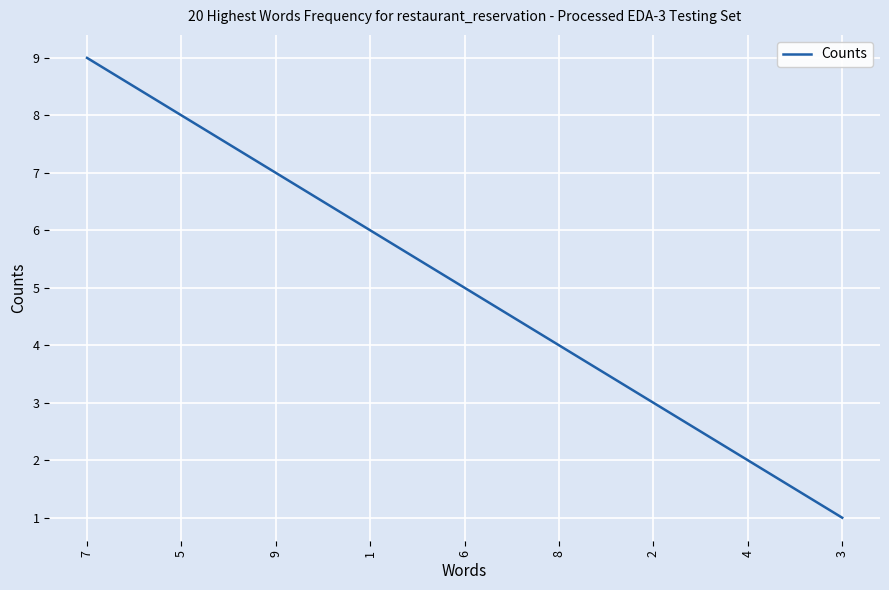

Approximately how many times larger is the value at 3 compared to 9?

0.1